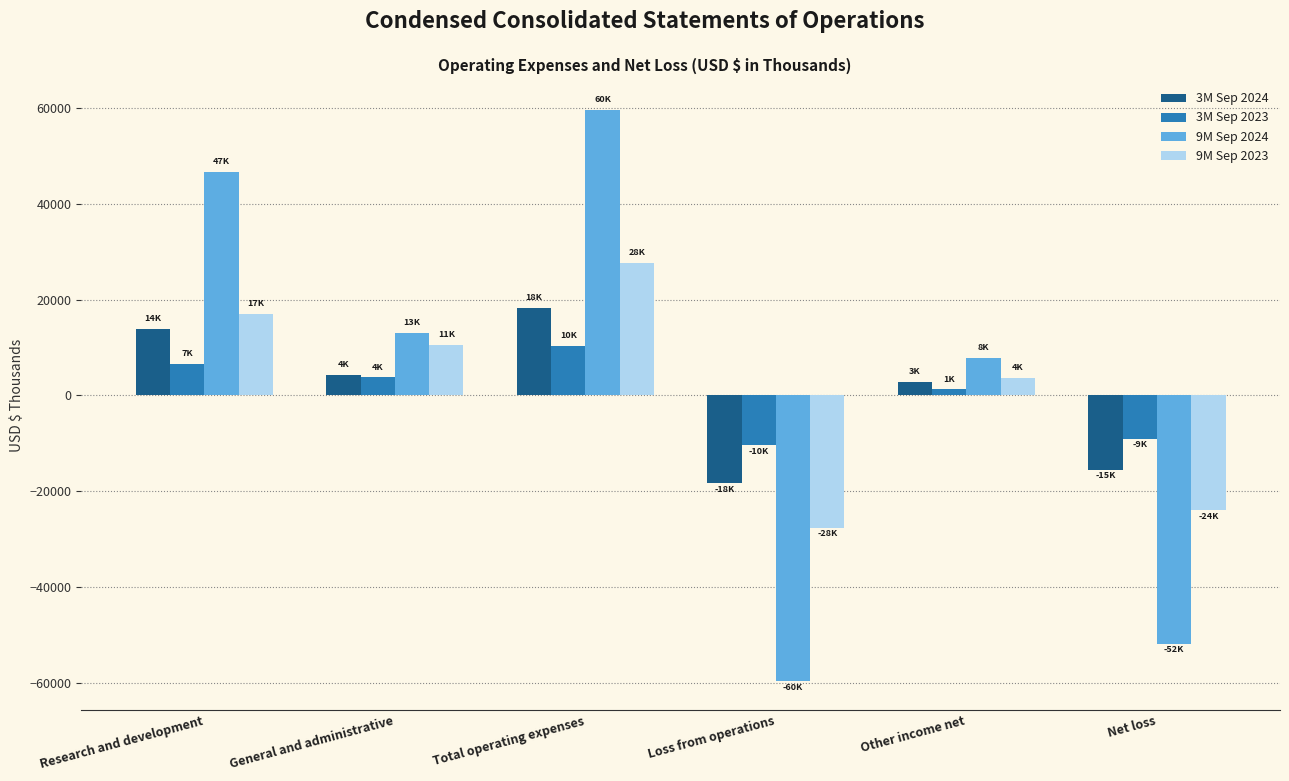

How many data points in 9M Sep 2024 are less than 13057?

3